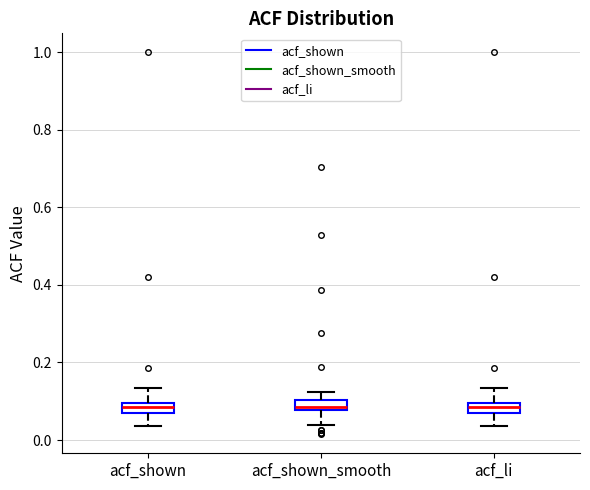

Where is the lower edge of the box for acf_shown_smooth on the y-axis? The values are not printed on the chart, so give them approximately, as read against the axis.

0.08